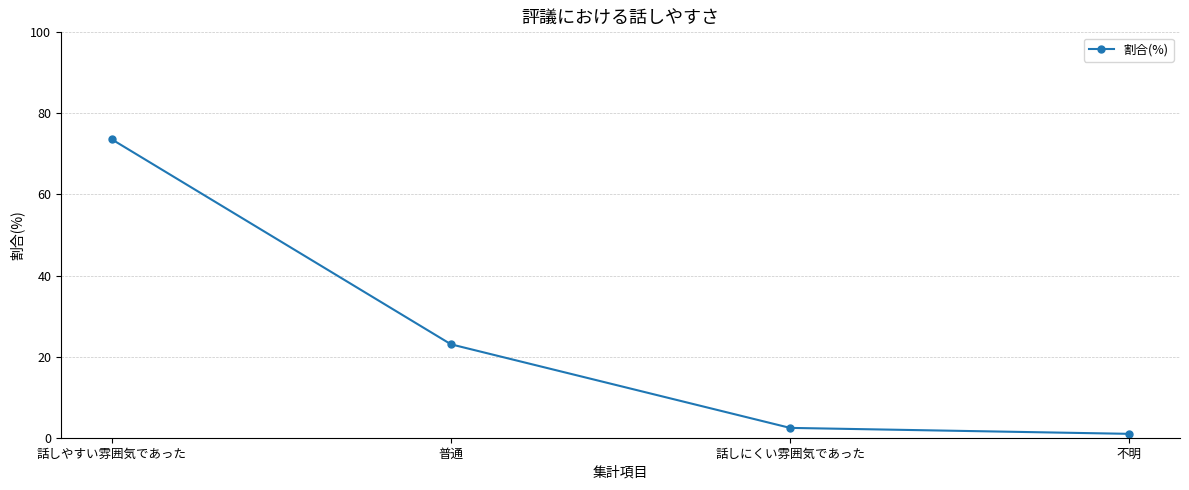

What is the label of the 1st point from the right?

不明